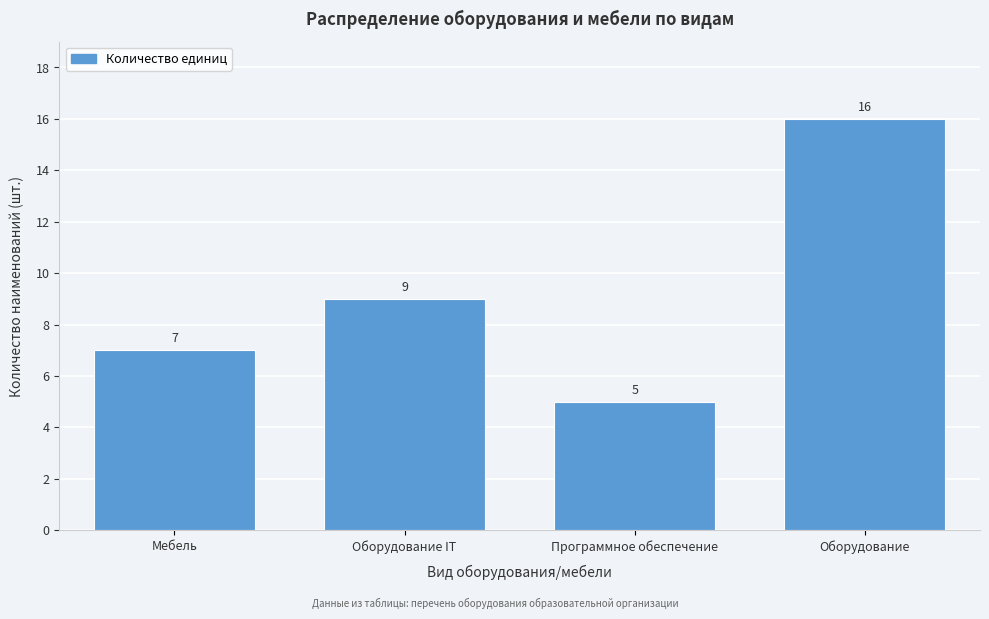

Reading right to left, list all the values displayed in this chart.

Оборудование=16	Программное обеспечение=5	Оборудование IT=9	Мебель=7